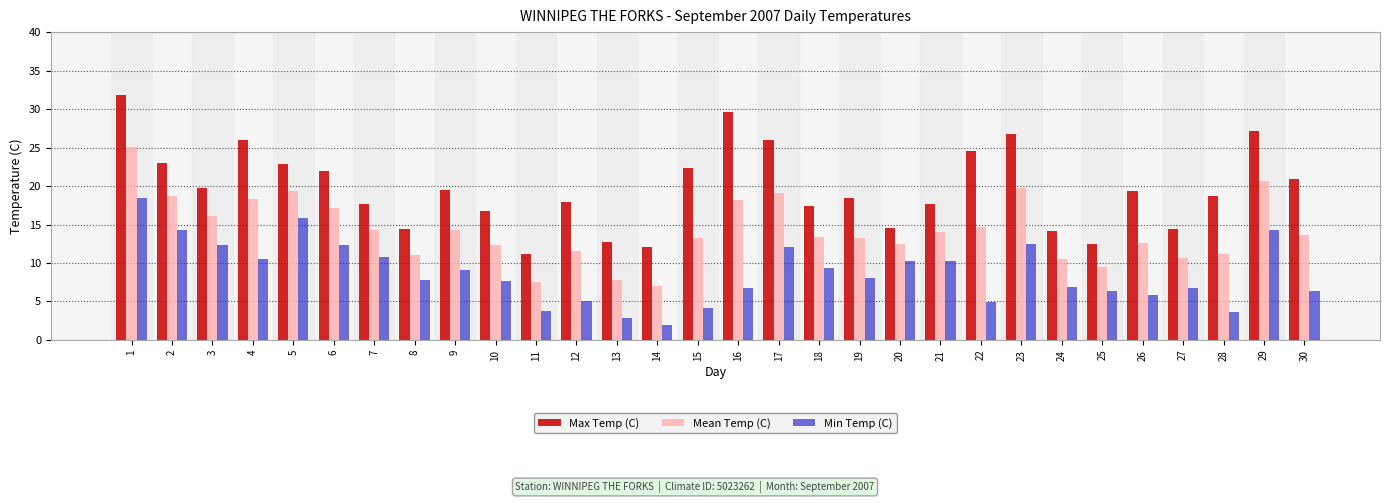

Which series has the widest spread of values?

Max Temp (C)